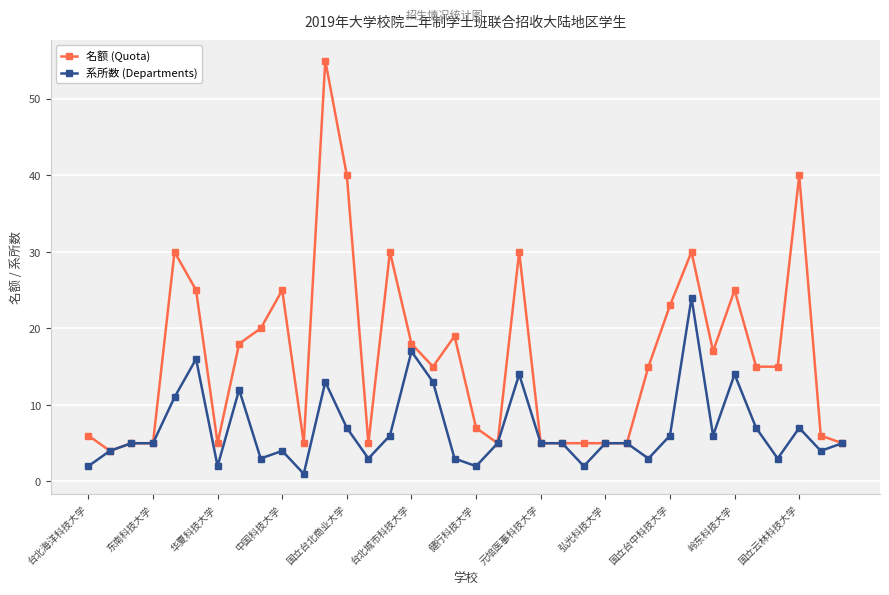

What is the greatest value displayed?

55